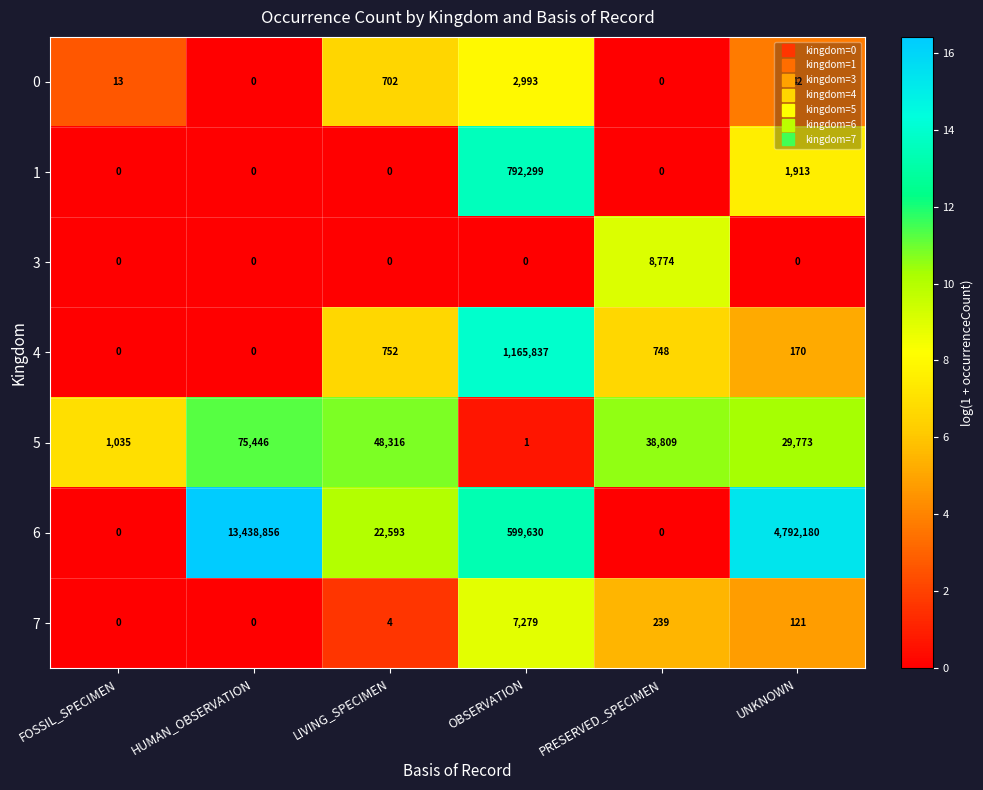

The value of 0 at OBSERVATION is 2993. True or false?

True